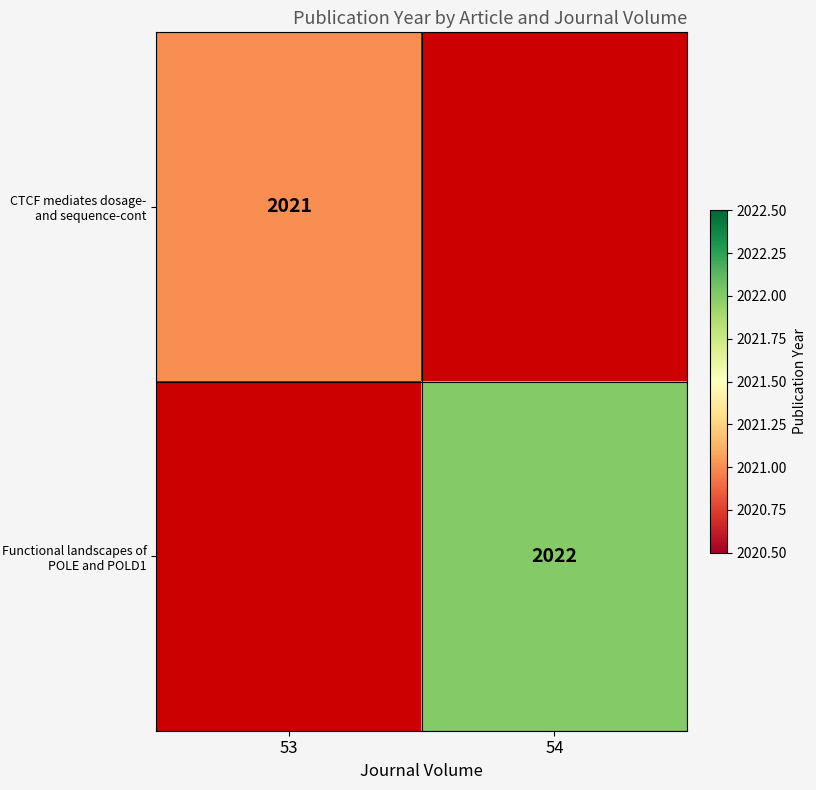

At how many categories does at least one series exceed 1070?

2